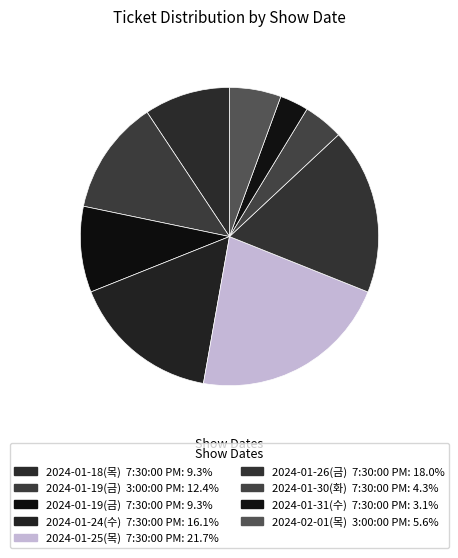

Is there a majority slice in this chart?

No